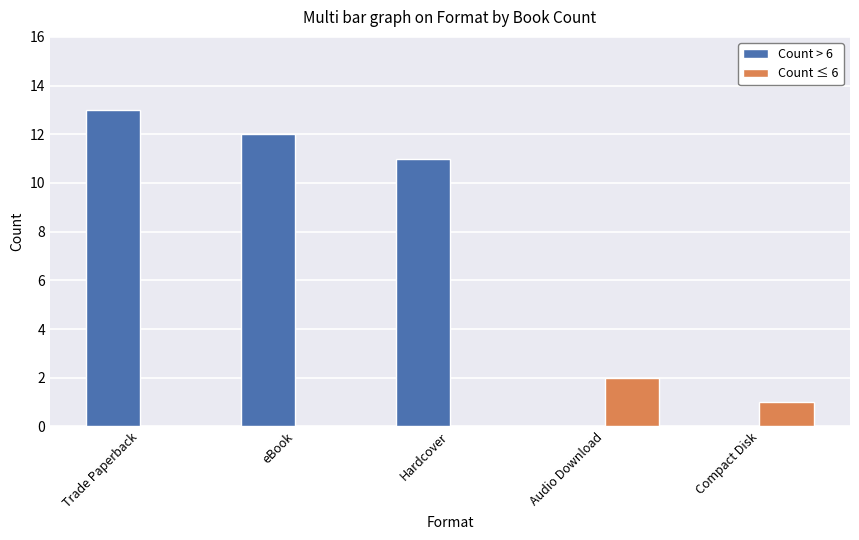

At which category is the sum across all series the highest?

Trade Paperback